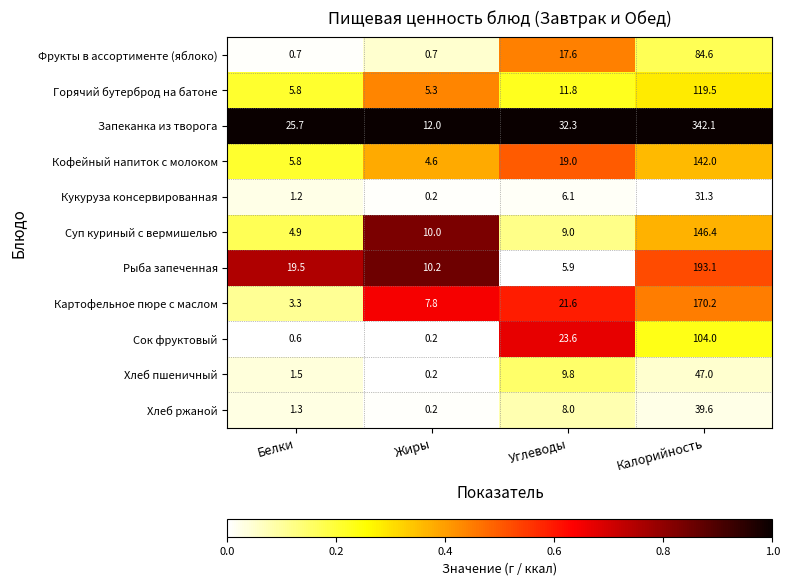

Which label corresponds to the largest value in the chart?

Калорийность